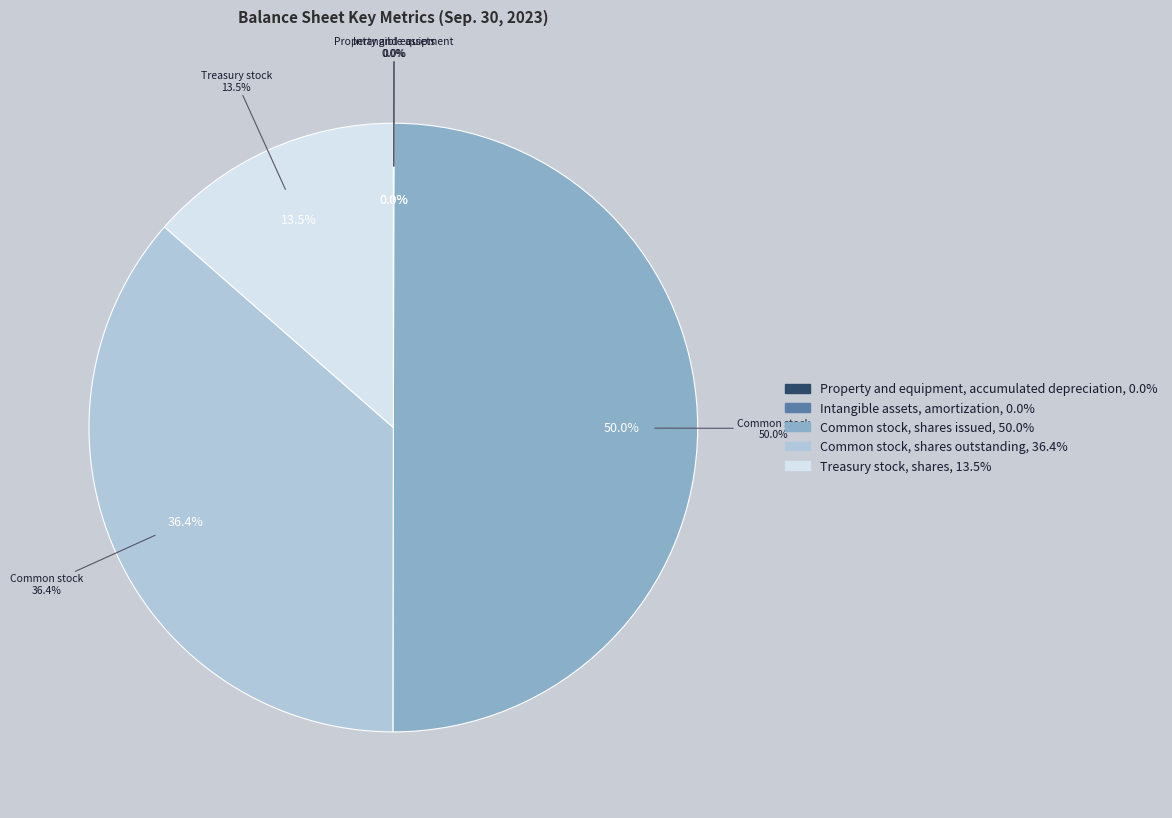

Which category has the smallest portion of the pie?

Intangible assets, amortization